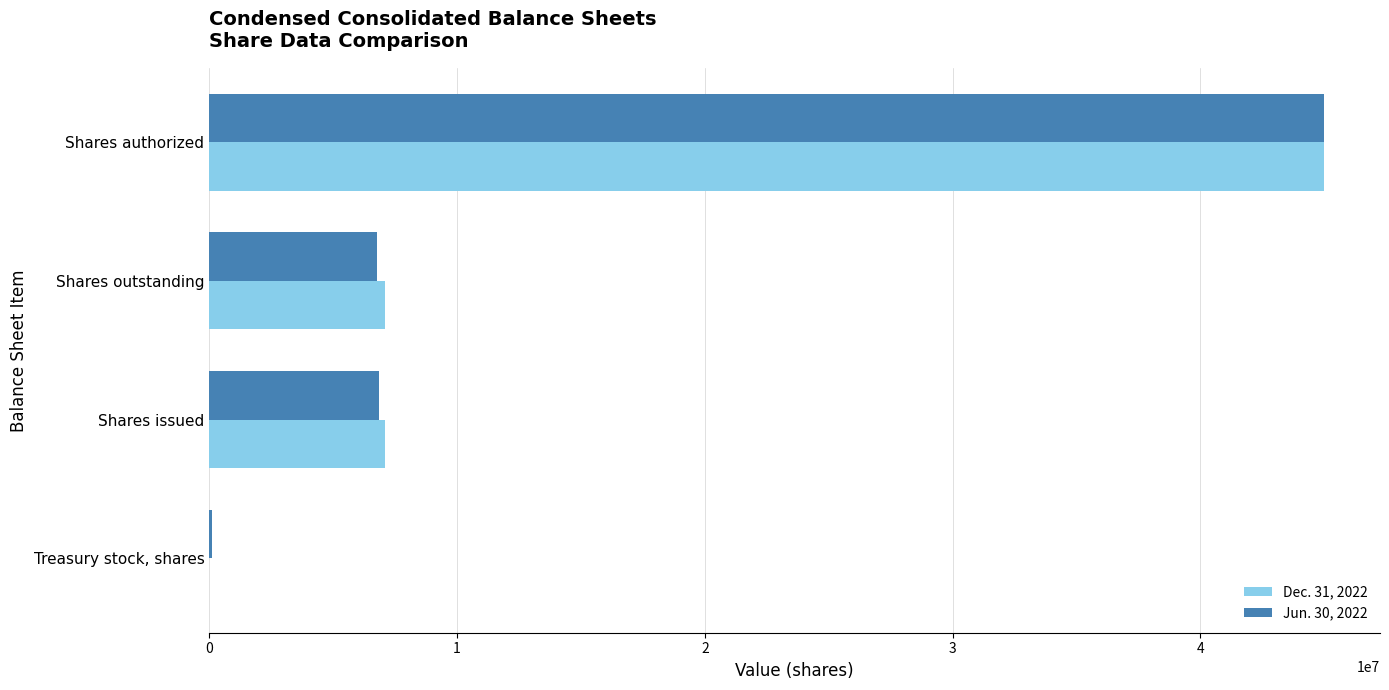

What is the maximum value shown in the chart?

45000000